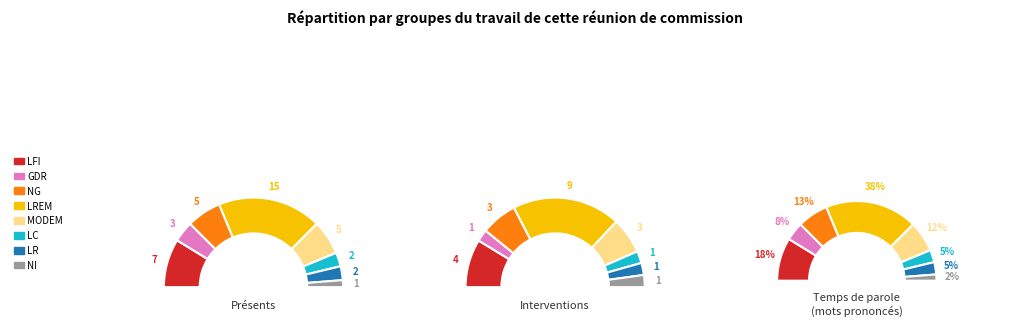

The 36 slice represents 12% of the pie. True or false?

False